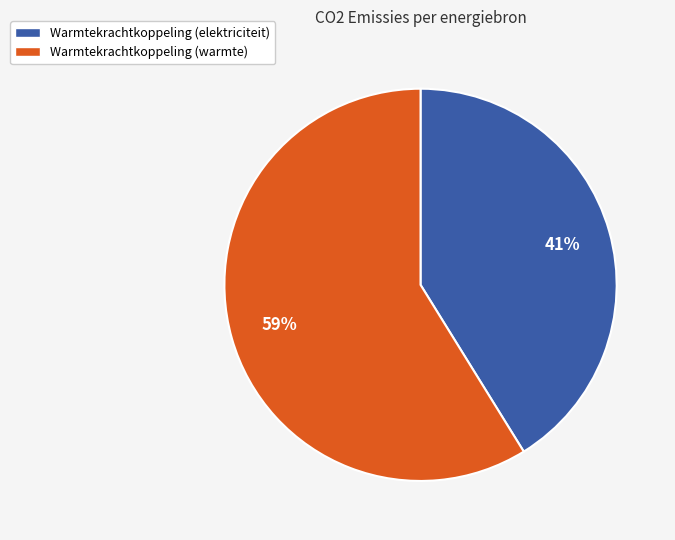

To the nearest percent, what is the difference between the largest and smallest slice percentages?

18%